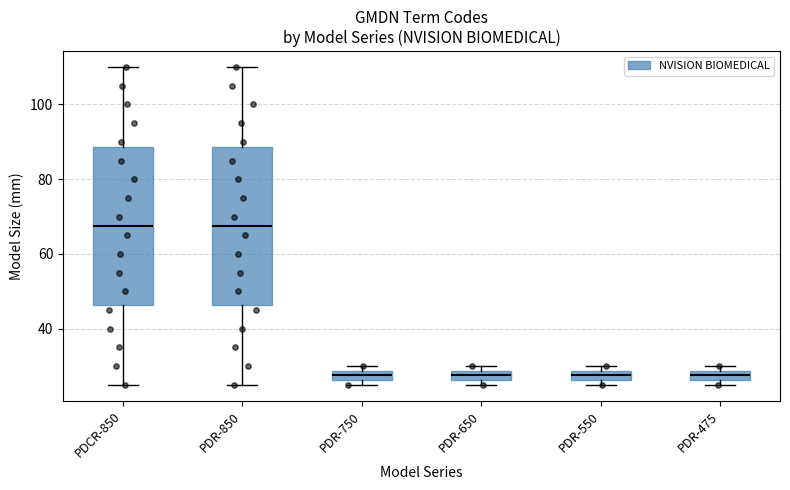

Where is the lower edge of the box for PDR-650 on the y-axis? The values are not printed on the chart, so give them approximately, as read against the axis.

26